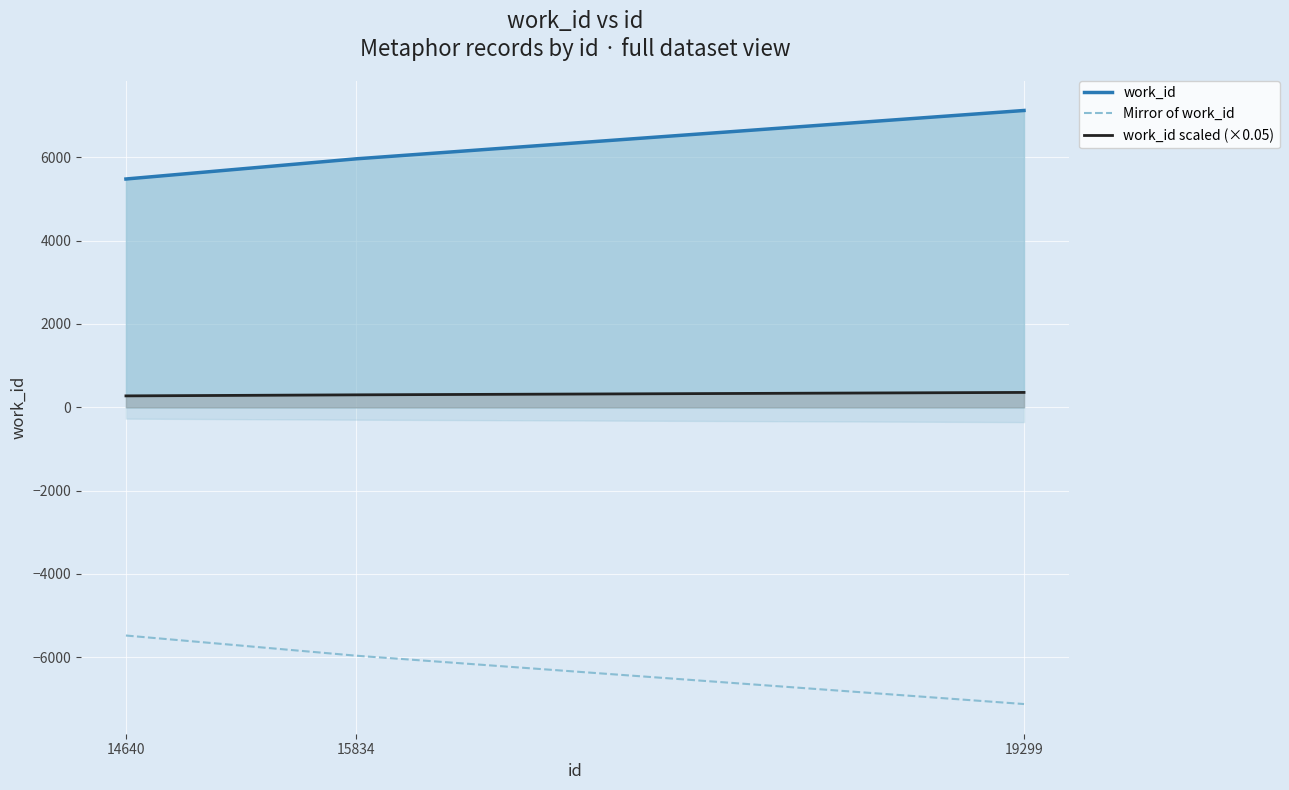

How many lines are shown in the chart?

3